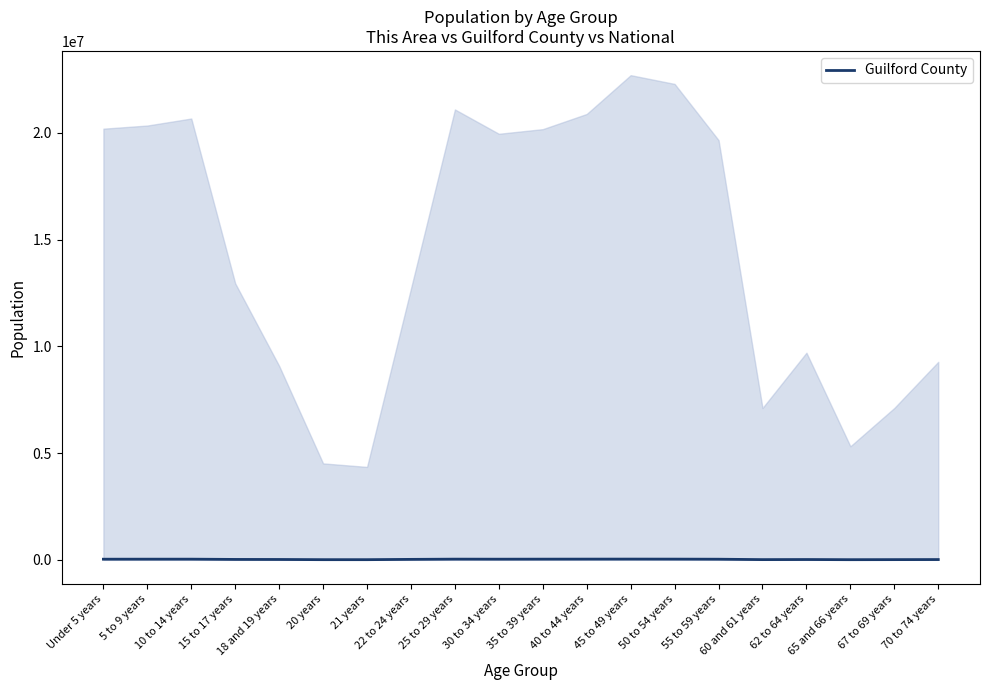

List the labels in order of value, smallest first.

65 and 66 years, 21 years, 20 years, 67 to 69 years, 60 and 61 years, 70 to 74 years, 62 to 64 years, 18 and 19 years, 15 to 17 years, 22 to 24 years, 55 to 59 years, Under 5 years, 30 to 34 years, 5 to 9 years, 10 to 14 years, 35 to 39 years, 25 to 29 years, 50 to 54 years, 40 to 44 years, 45 to 49 years